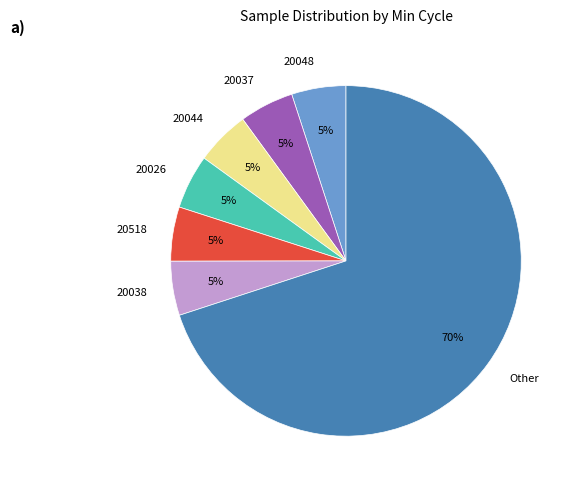

Which slice is the largest?

Other